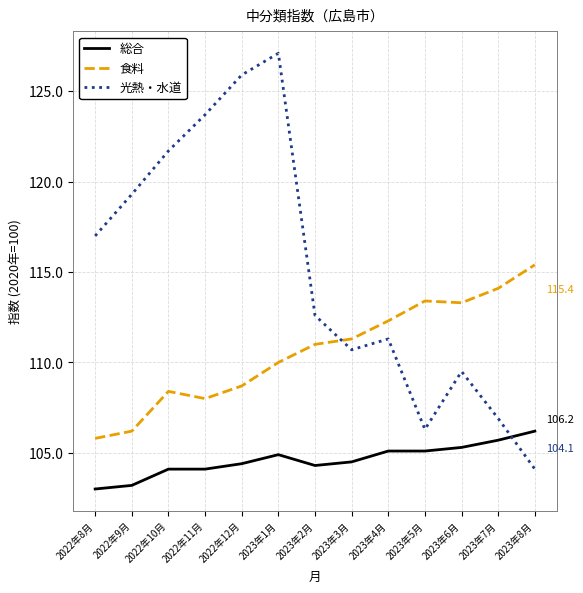

What position from the left is 2022年12月?

5